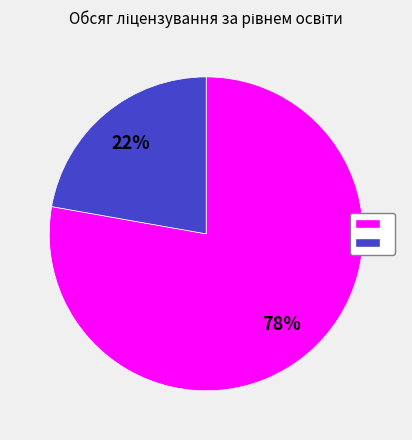

To the nearest percent, what is the average slice percentage?

50%